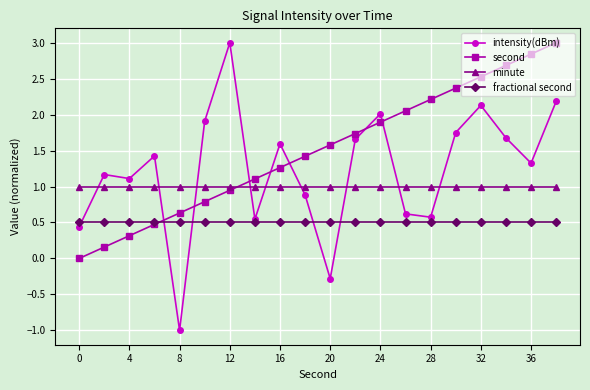

What is the smallest value displayed?

-1.0